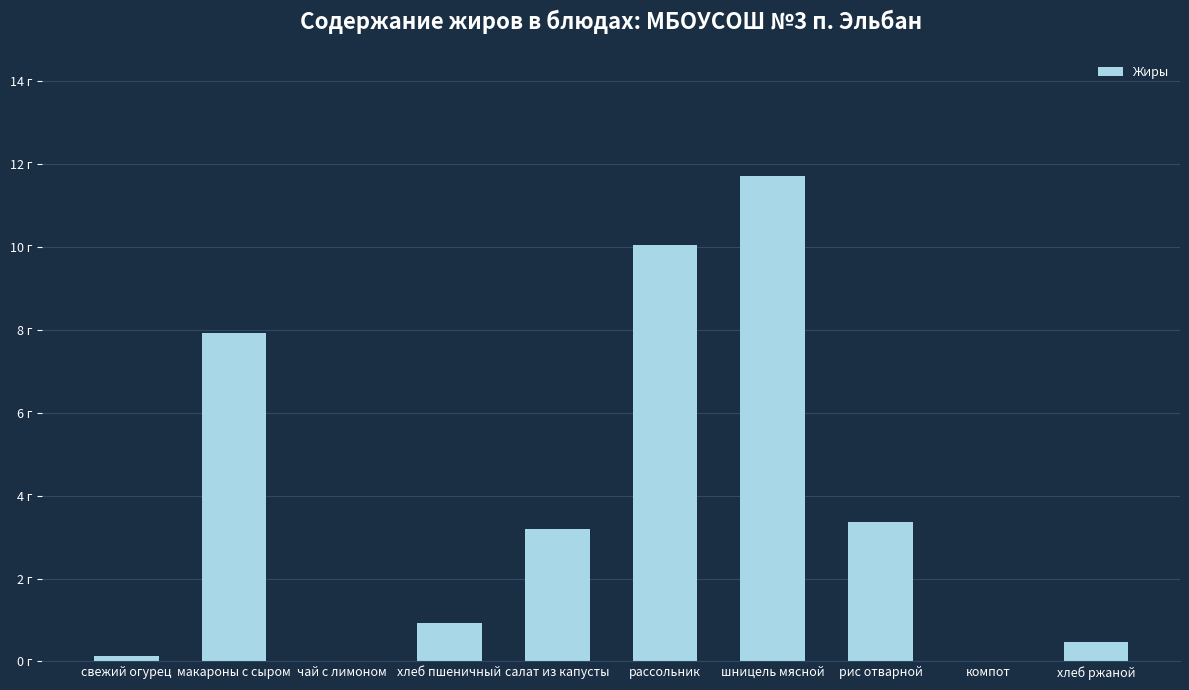

Which has a higher value, чай с лимоном or рассольник?

рассольник